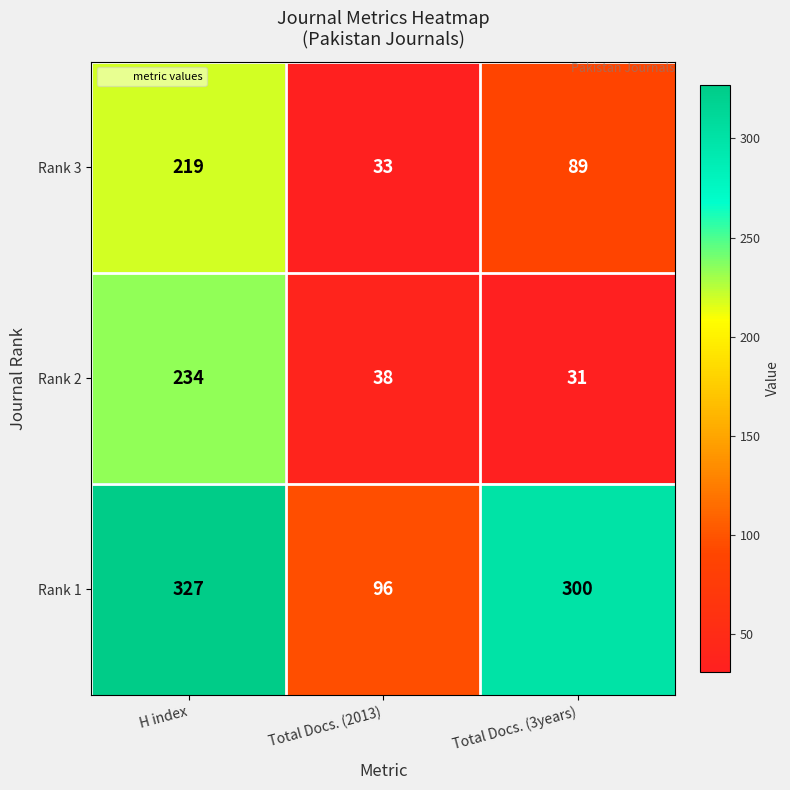

What value does the Rank 2 series have at Total Docs. (3years), to the nearest 5?

30